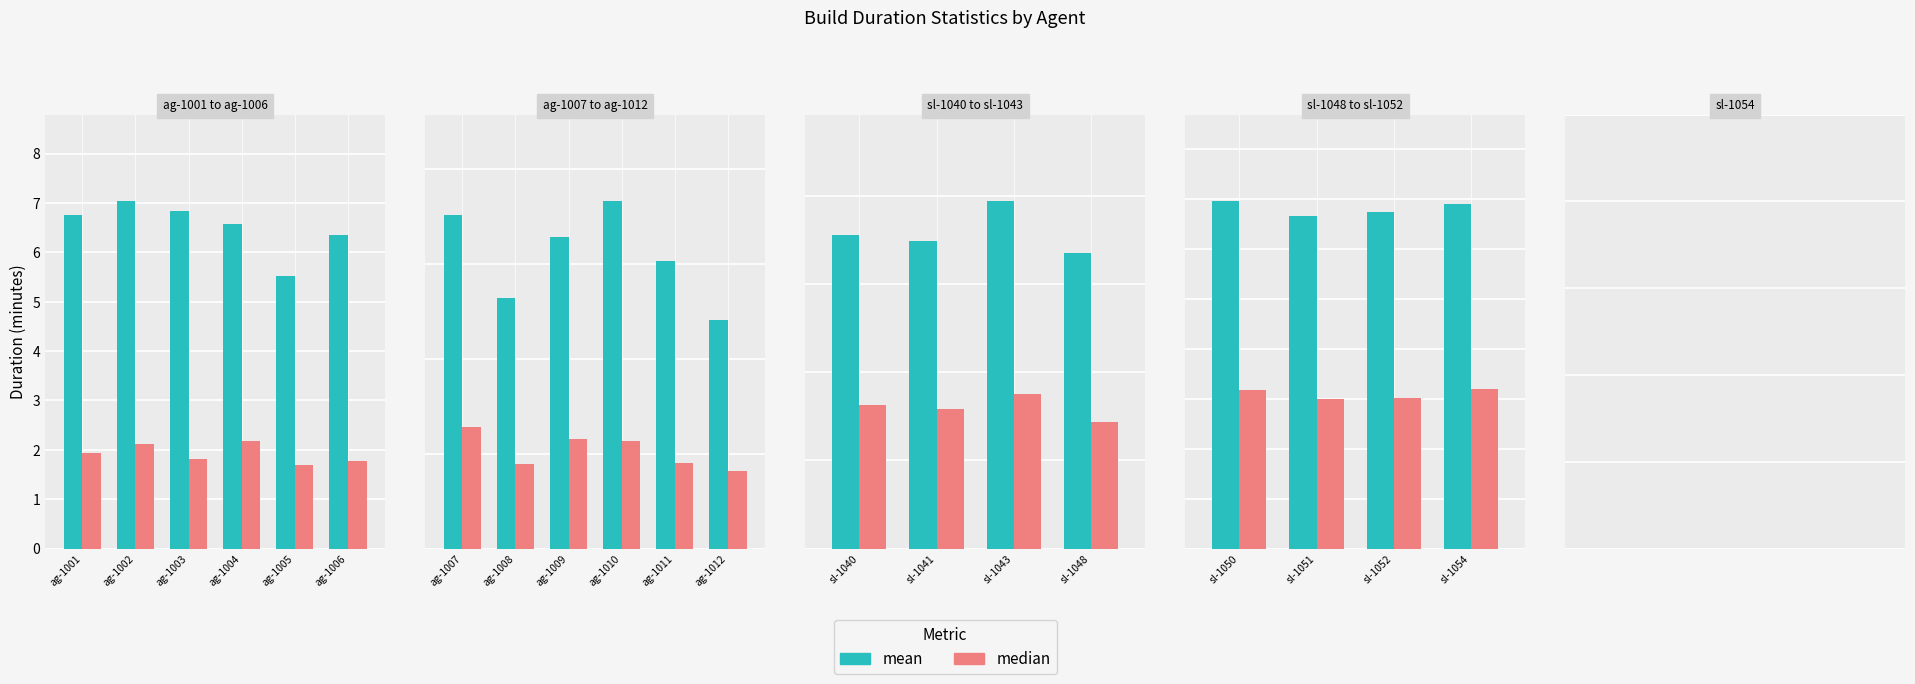

Does the chart contain any negative values?

No